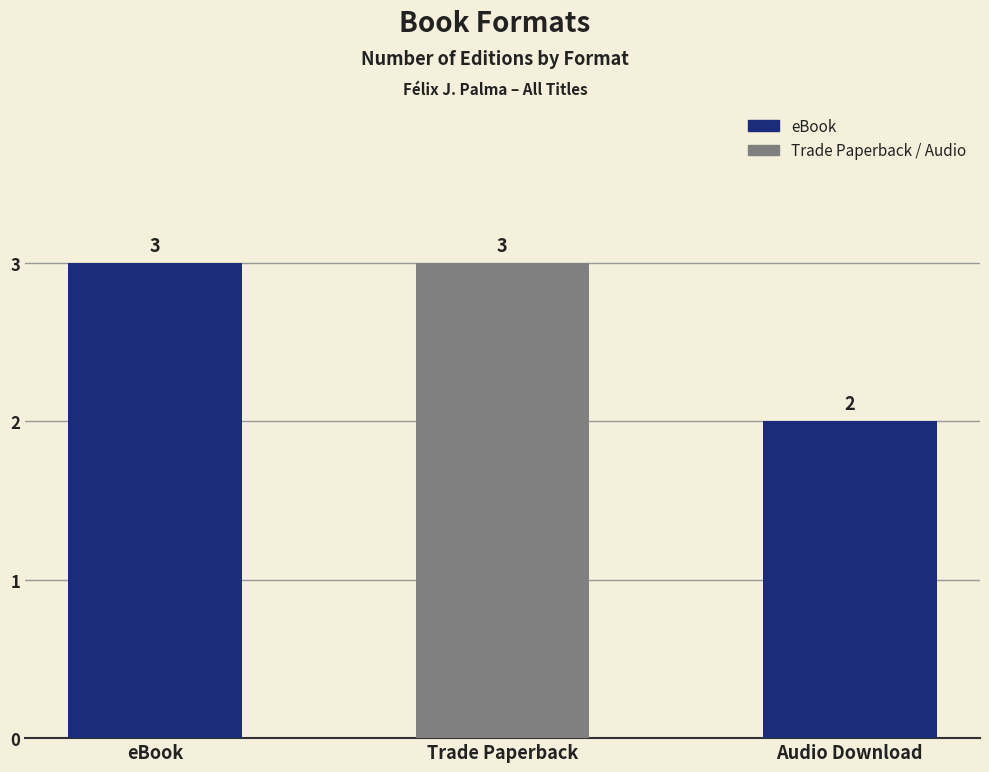

What is the sum of all values?

8